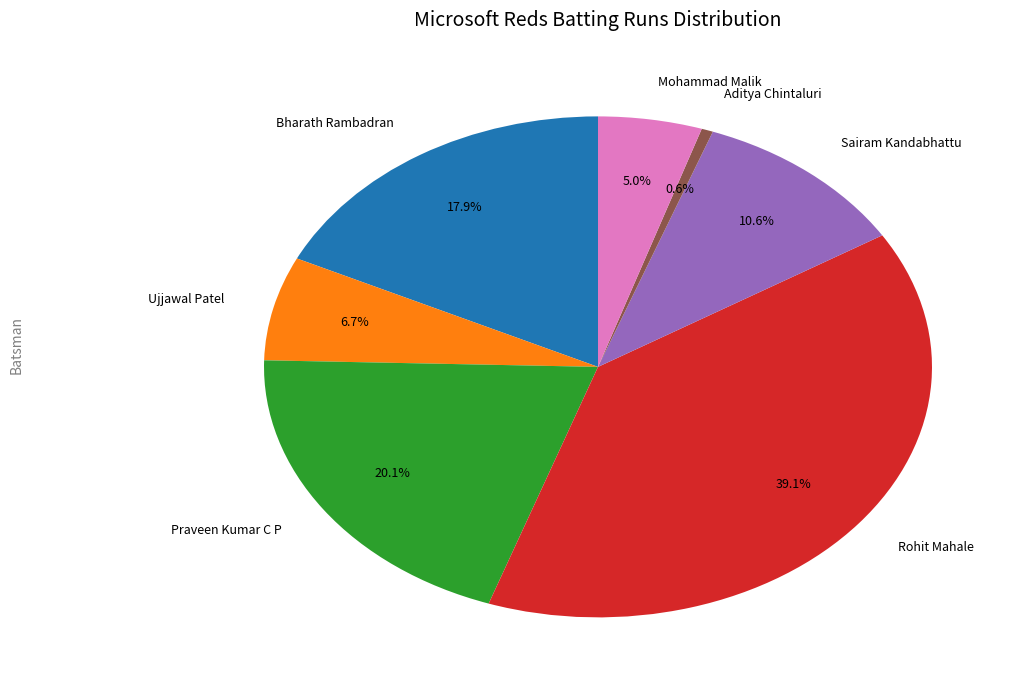

What percentage is the Ujjawal Patel slice, to the nearest percent?

7%